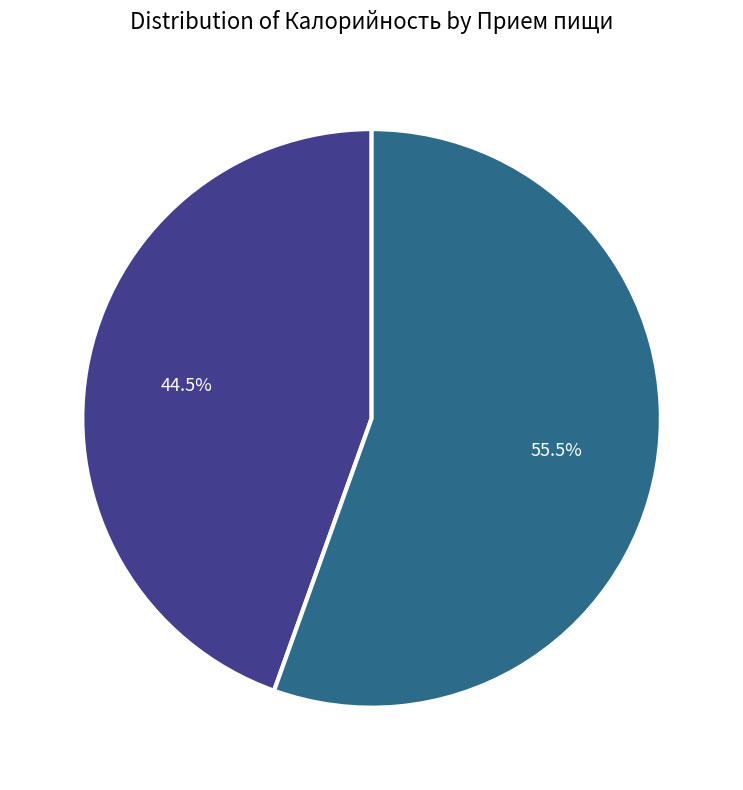

Is there any slice that represents more than half of the pie?

Yes